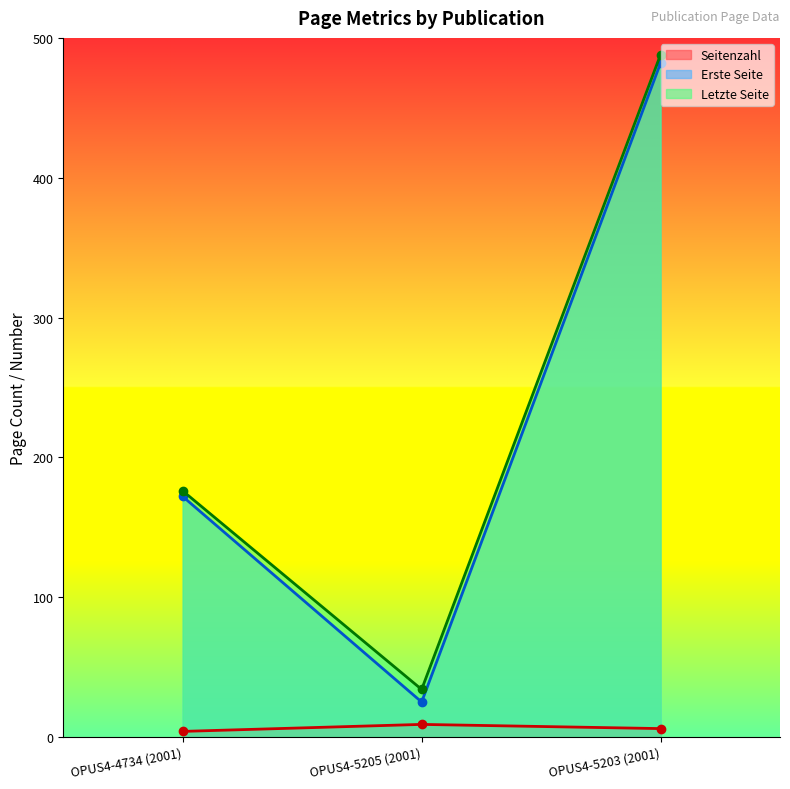

What is the sum of the Seitenzahl values at OPUS4-5205 (2001) and OPUS4-5203 (2001)?

15